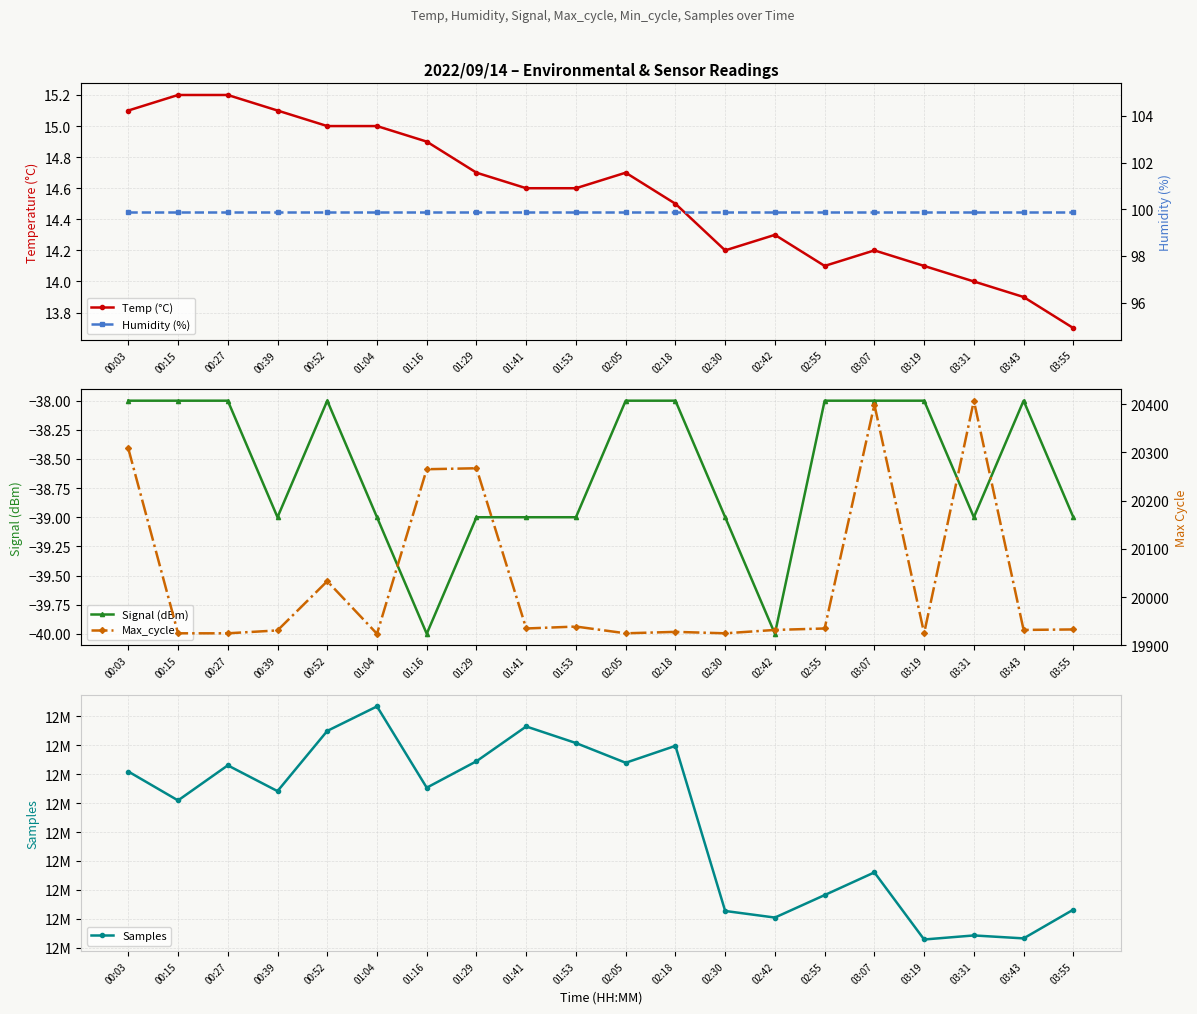

What is the sum of all Temp (°C) values?

291.1